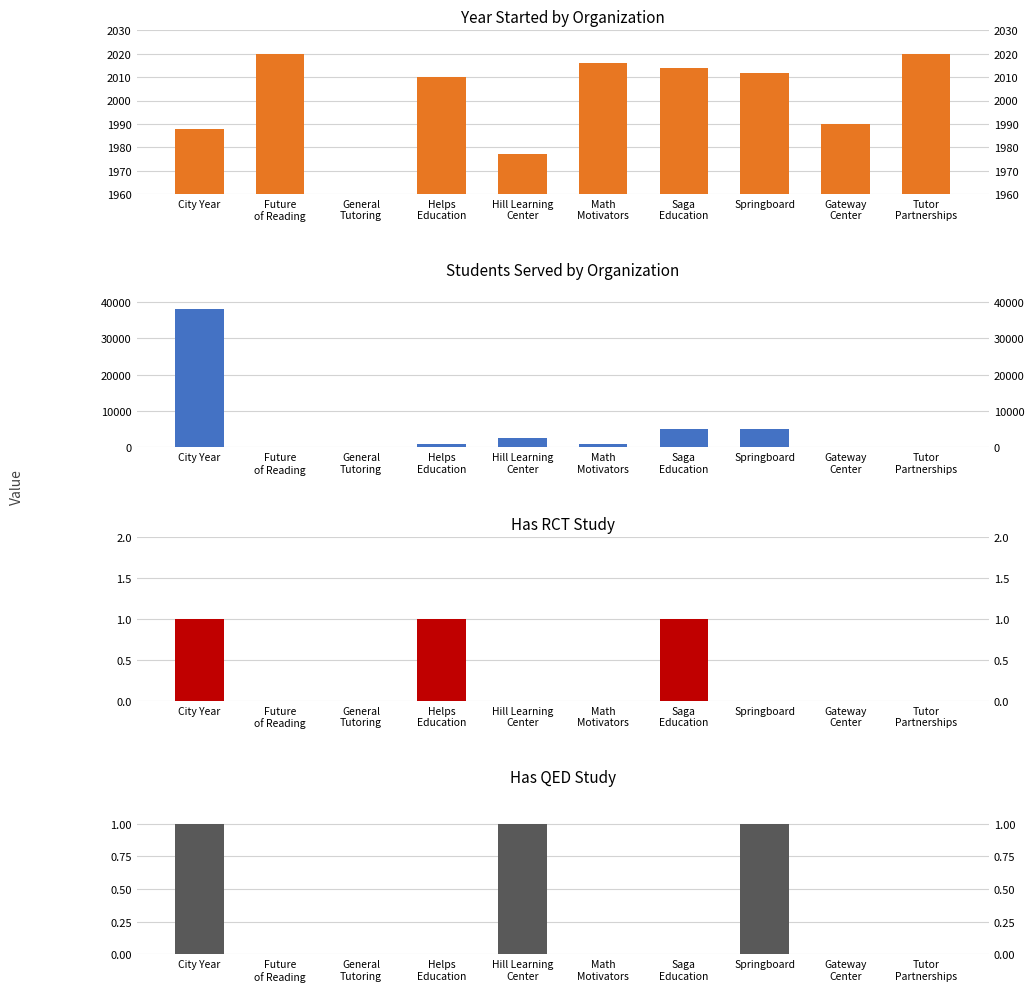

What is the value of the Students Served bar at the 1st from the left?

38000